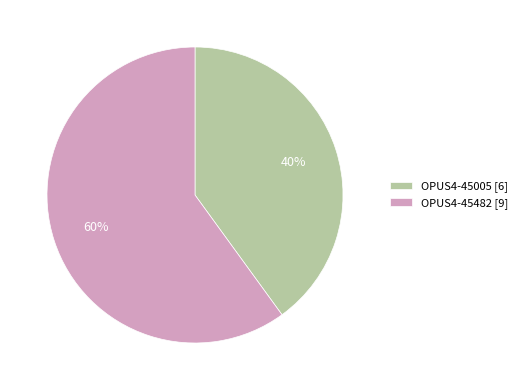

How many segments does this pie chart have?

2